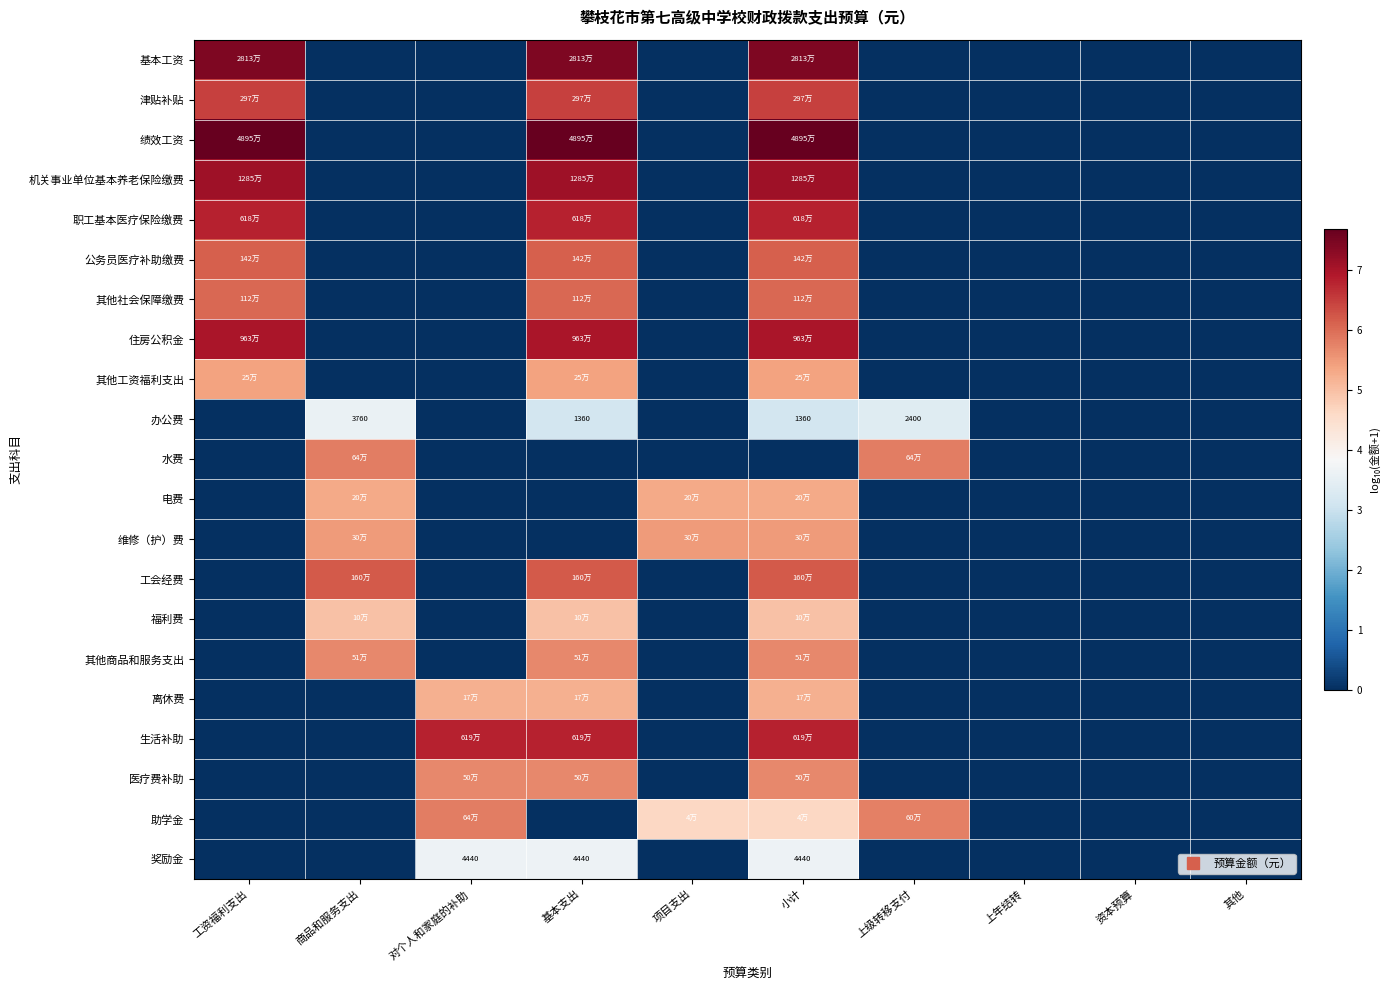

What is the average value of the 其他工资福利支出 series?

1.6